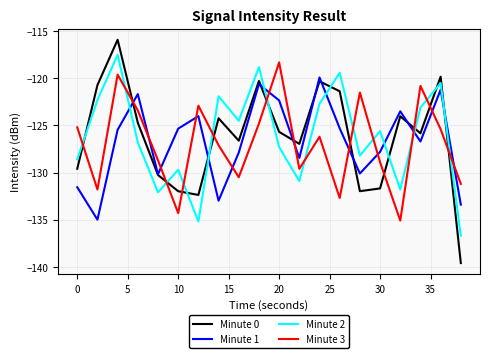

True or false: Minute 3 and Minute 1 intersect in this chart.

True